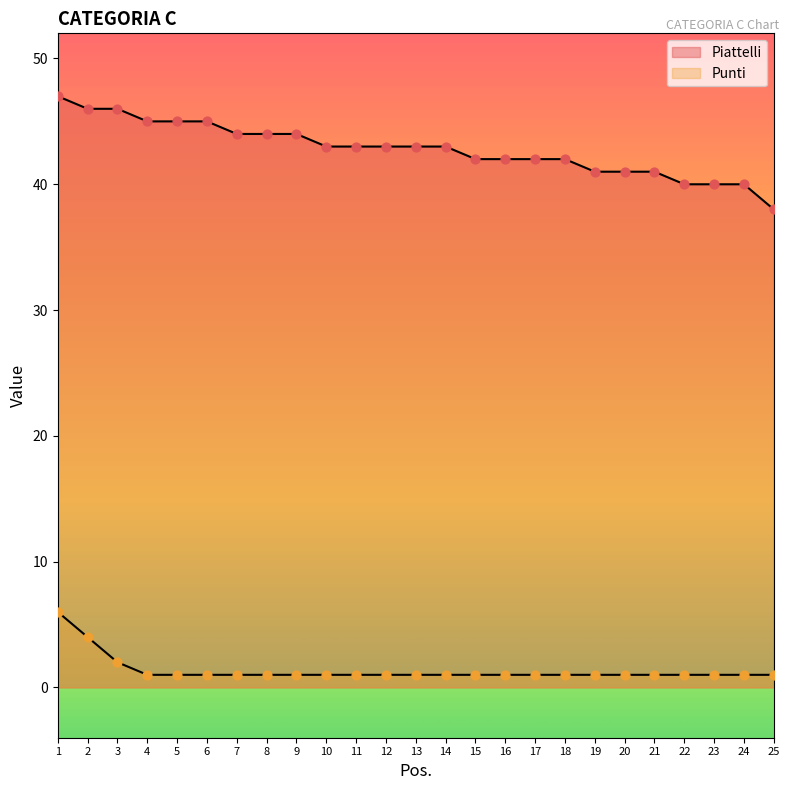

Which series has the largest total across all categories?

Piattelli